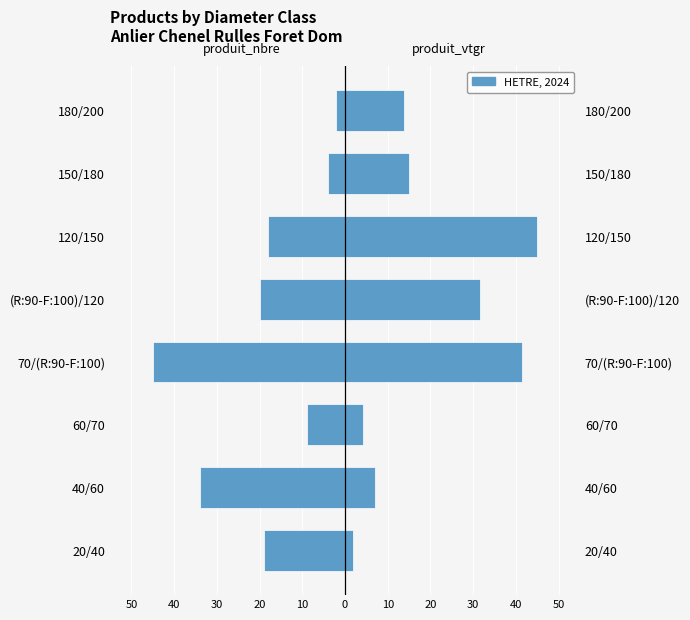

Reading left to right, list all the values displayed in this chart.

produit_nbre: -19.0	-34.0	-9.0	-45.0	-20.0	-18.0	-4.0	-2.0
produit_vtgr: 1.8	7.1	4.2	41.4	31.7	45.0	14.9	13.8